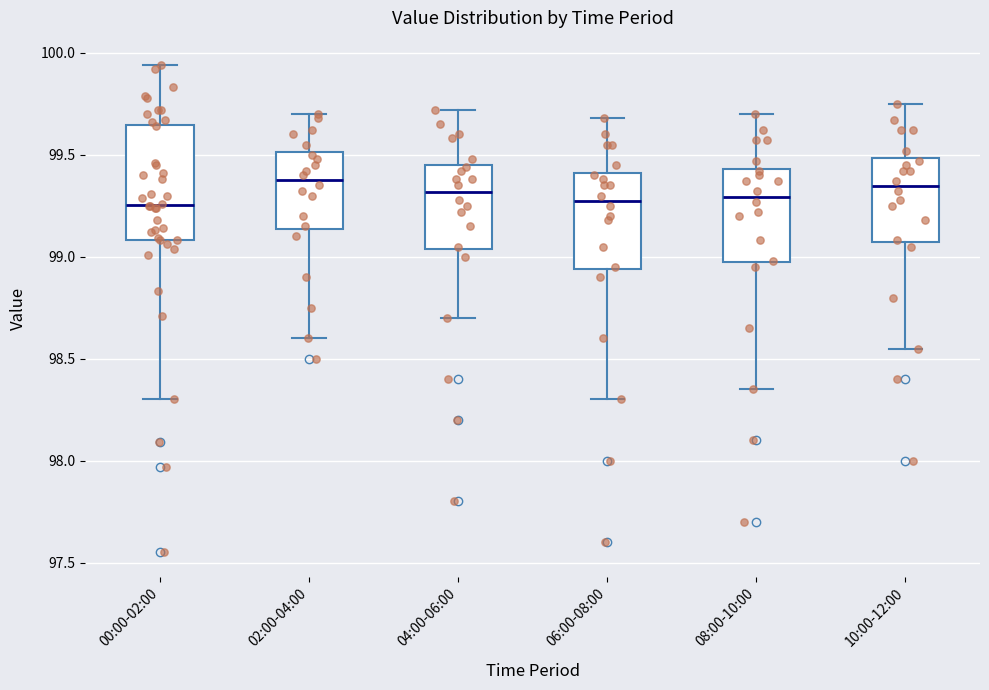

Reading left to right, transcribe this box plot: for each box, give where its median line is, the range the box spans, and where its two whiskers end, as read against the y-axis. The values are not printed on the chart, so give them approximately, as read against the axis.

00:00-02:00: median 99.25, box 99.10 to 99.65, whiskers 98.30 to 99.95
02:00-04:00: median 99.40, box 99.15 to 99.50, whiskers 98.60 to 99.70
04:00-06:00: median 99.30, box 99.05 to 99.45, whiskers 98.70 to 99.70
06:00-08:00: median 99.30, box 98.95 to 99.40, whiskers 98.30 to 99.70
08:00-10:00: median 99.30, box 98.95 to 99.45, whiskers 98.35 to 99.70
10:00-12:00: median 99.35, box 99.05 to 99.50, whiskers 98.55 to 99.75